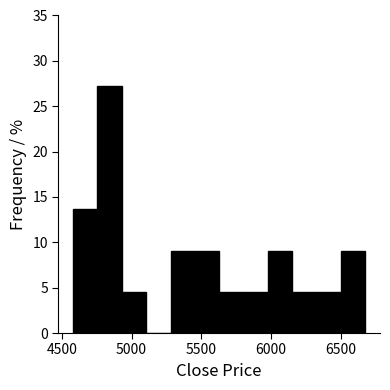

Around what value on the x-axis is the tallest bar? Give the approximate position of its centre, as read against the axis.

4850